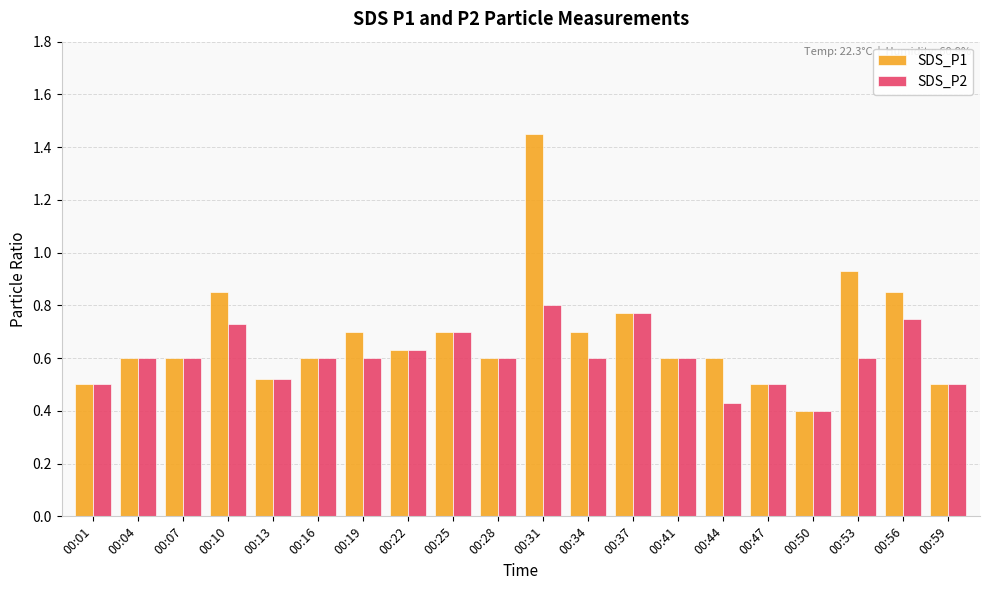

At which category is the sum across all series the highest?

00:31